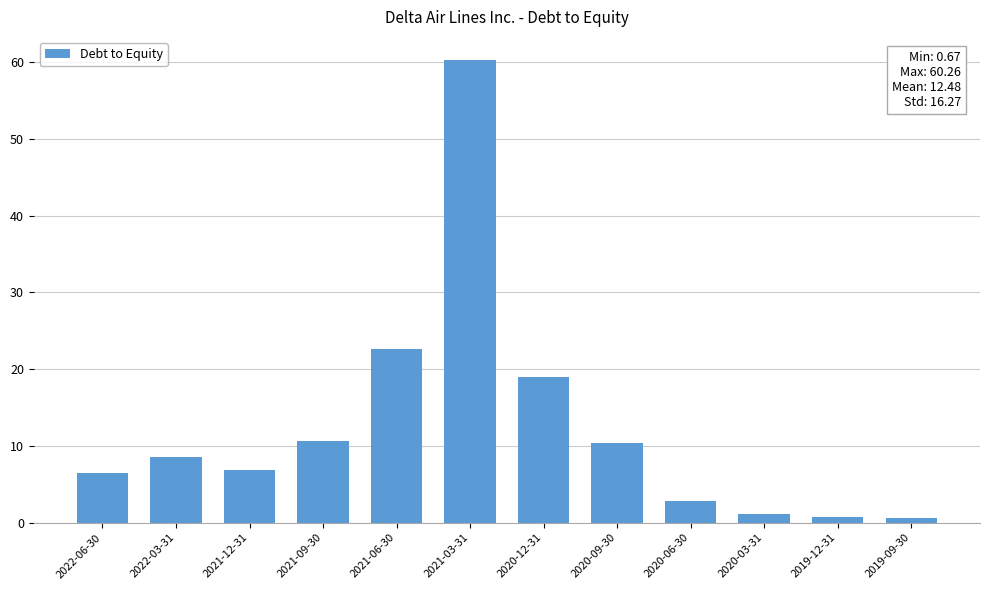

True or false: the data shows 19.0 at 2020-12-31.

True